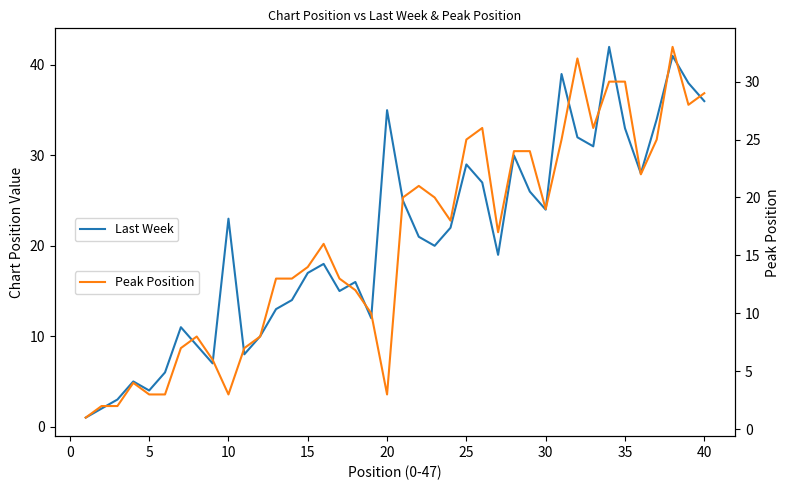

True or false: Peak Position and Last Week cross at least once.

False